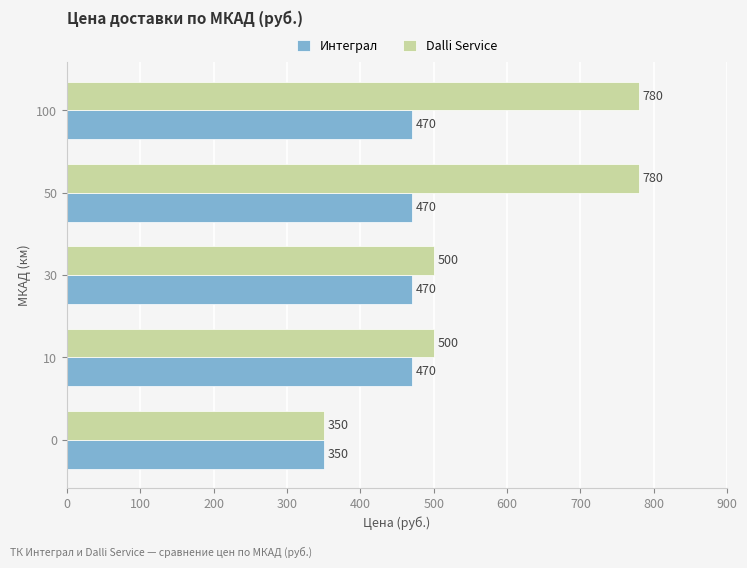

The Dalli Service series shows 780 at 100. True or false?

True